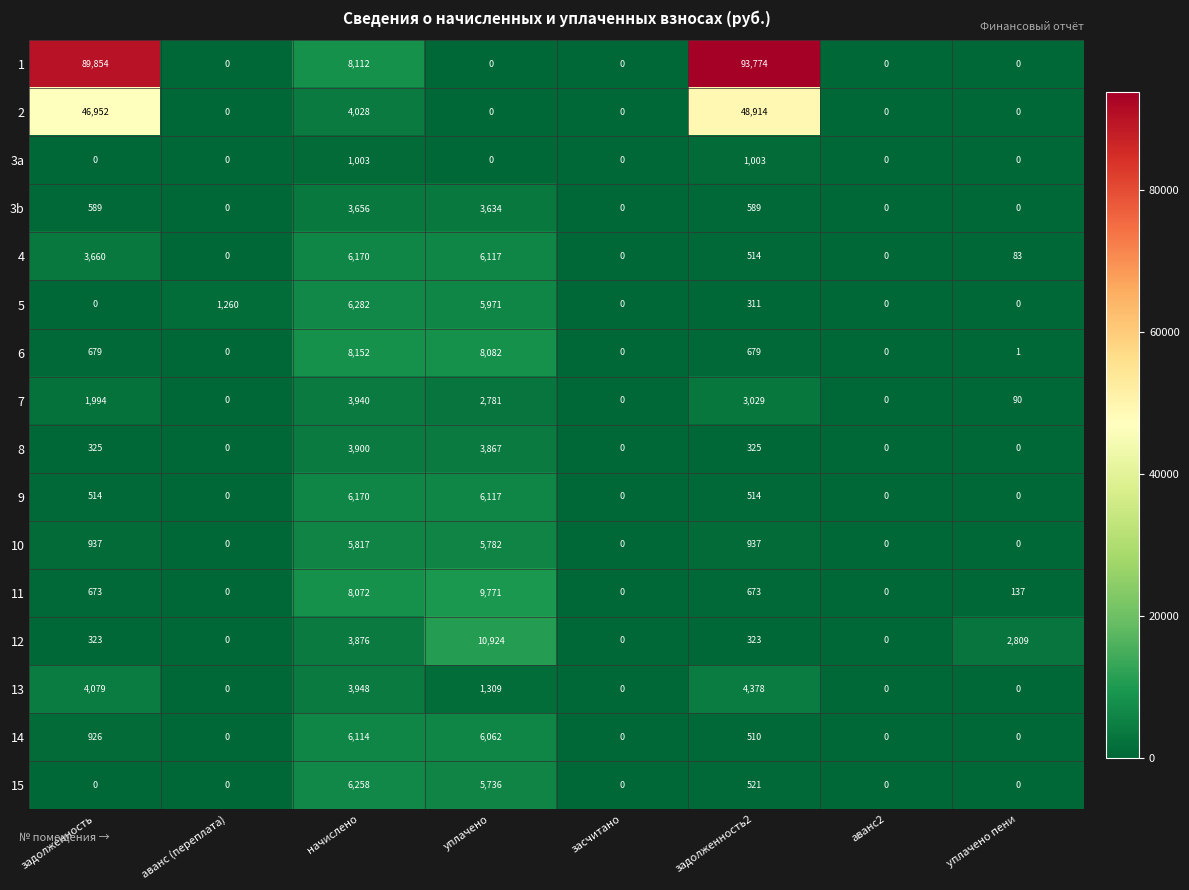

At how many categories does at least one series exceed 36648?

2